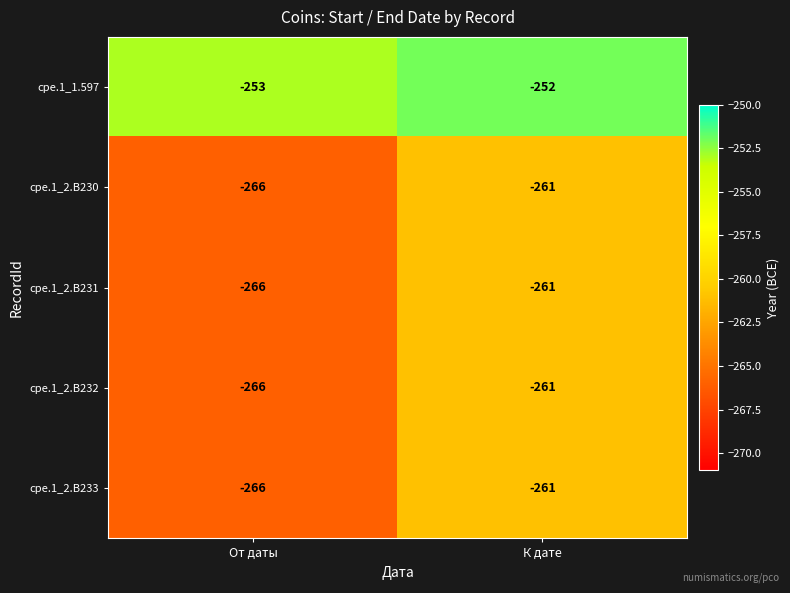

Count the number of data series in this chart.

5